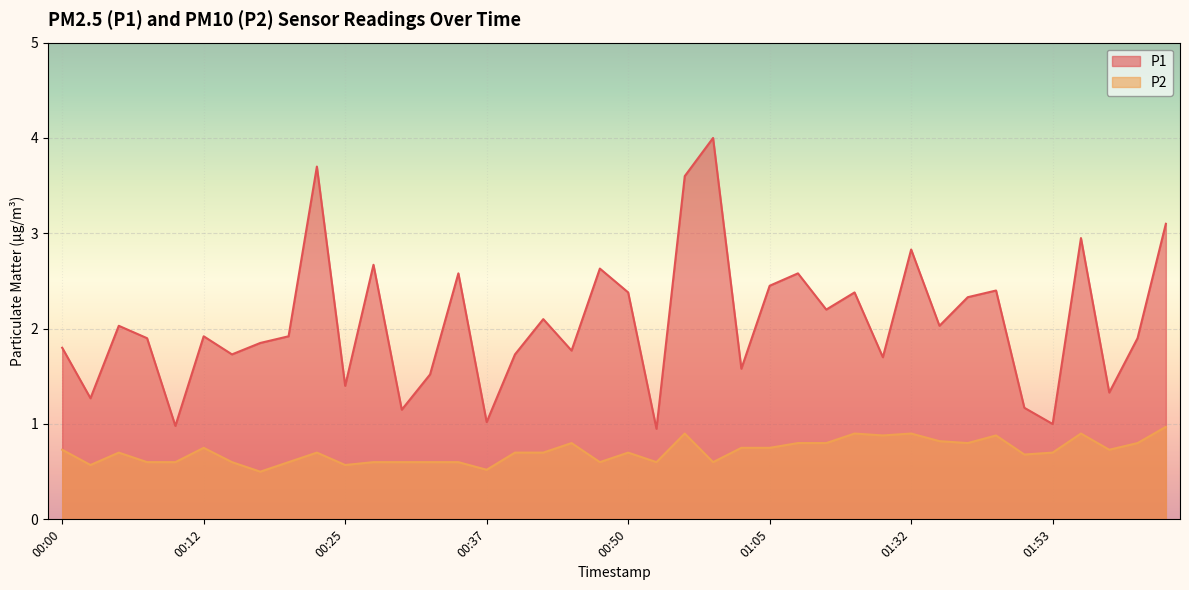

What is the sum of the P2 values at 01:39 and 00:35?

1.4